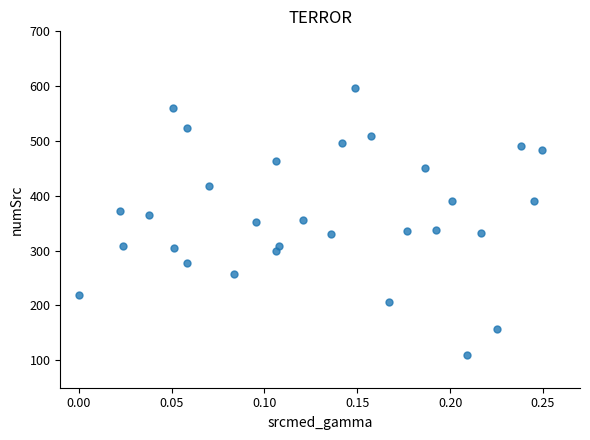

What is the range of Y values (max minus min)?

488.7